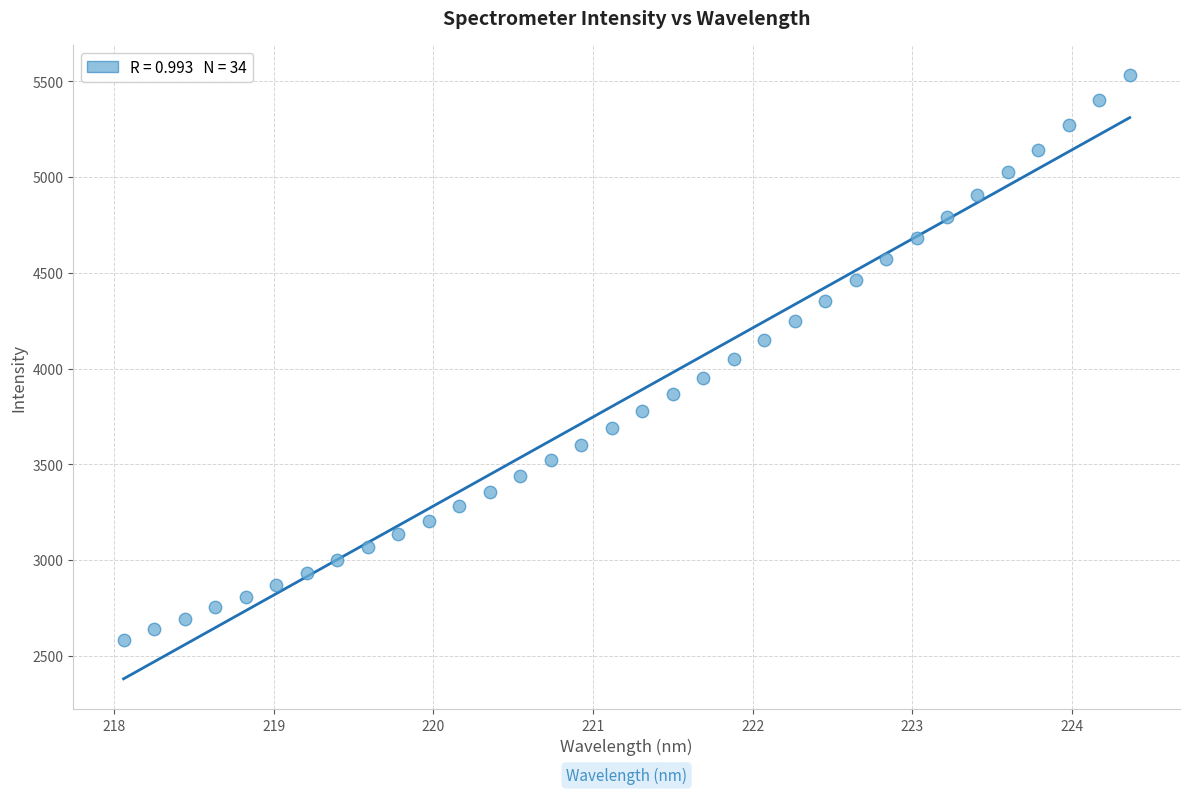

What is the range of Y values (max minus min)?

2949.6